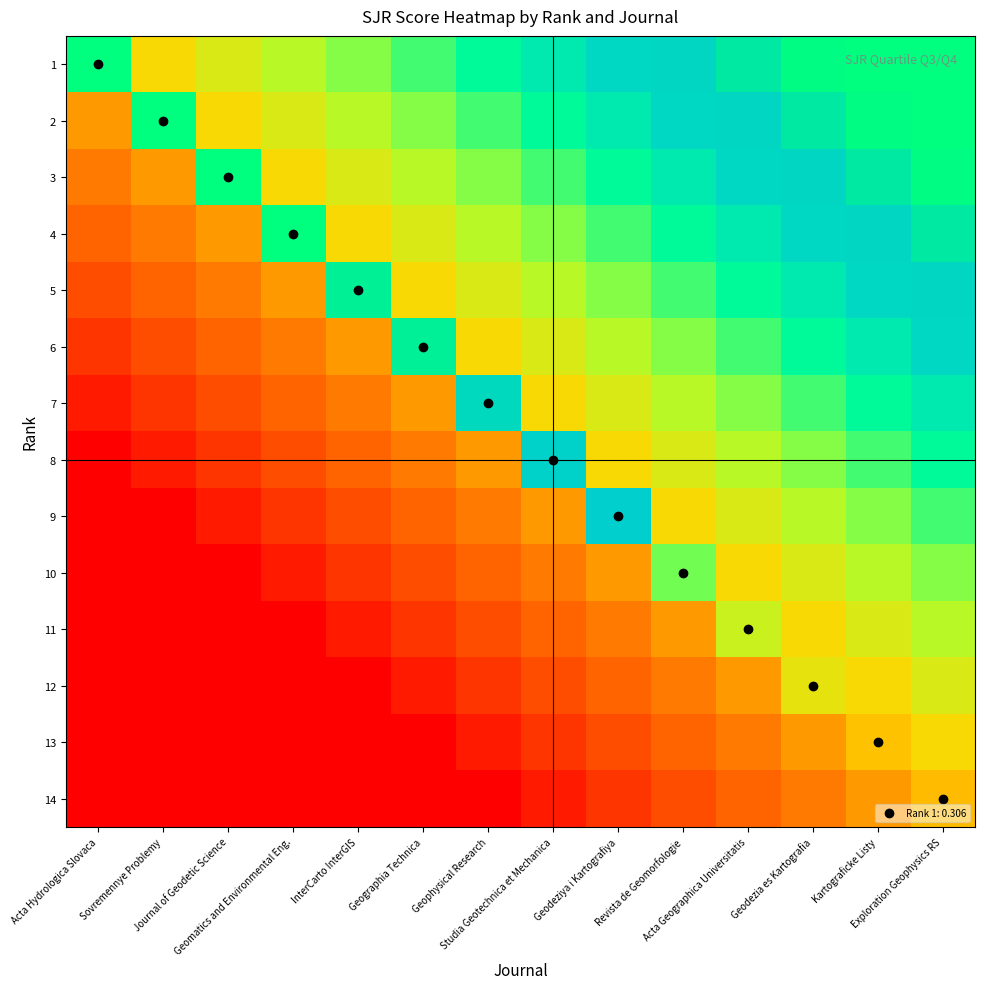

Reading left to right, list all the values displayed in this chart.

1: Acta Hydrologica Slovaca=1.0	Sovremennye Problemy=0.1	Journal of Geodetic Science=0.1	Geomatics and Environmental Eng.=0.2	InterCarto InterGIS=0.3	Geographia Technica=0.4	Geophysical Research=0.4	Studia Geotechnica et Mechanica=0.5	Geodeziya i Kartografiya=0.6	Revista de Geomorfologie=0.6	Acta Geographica Universitatis=0.7	Geodezia es Kartografia=0.8	Kartograficke Listy=0.9	Exploration Geophysics RS=0.9
2: Acta Hydrologica Slovaca=-0.1	Sovremennye Problemy=0.9	Journal of Geodetic Science=0.1	Geomatics and Environmental Eng.=0.1	InterCarto InterGIS=0.2	Geographia Technica=0.3	Geophysical Research=0.4	Studia Geotechnica et Mechanica=0.4	Geodeziya i Kartografiya=0.5	Revista de Geomorfologie=0.6	Acta Geographica Universitatis=0.6	Geodezia es Kartografia=0.7	Kartograficke Listy=0.8	Exploration Geophysics RS=0.9
3: Acta Hydrologica Slovaca=-0.1	Sovremennye Problemy=-0.1	Journal of Geodetic Science=0.8	Geomatics and Environmental Eng.=0.1	InterCarto InterGIS=0.1	Geographia Technica=0.2	Geophysical Research=0.3	Studia Geotechnica et Mechanica=0.4	Geodeziya i Kartografiya=0.4	Revista de Geomorfologie=0.5	Acta Geographica Universitatis=0.6	Geodezia es Kartografia=0.6	Kartograficke Listy=0.7	Exploration Geophysics RS=0.8
4: Acta Hydrologica Slovaca=-0.2	Sovremennye Problemy=-0.1	Journal of Geodetic Science=-0.1	Geomatics and Environmental Eng.=0.8	InterCarto InterGIS=0.1	Geographia Technica=0.1	Geophysical Research=0.2	Studia Geotechnica et Mechanica=0.3	Geodeziya i Kartografiya=0.4	Revista de Geomorfologie=0.4	Acta Geographica Universitatis=0.5	Geodezia es Kartografia=0.6	Kartograficke Listy=0.6	Exploration Geophysics RS=0.7
5: Acta Hydrologica Slovaca=-0.3	Sovremennye Problemy=-0.2	Journal of Geodetic Science=-0.1	Geomatics and Environmental Eng.=-0.1	InterCarto InterGIS=0.7	Geographia Technica=0.1	Geophysical Research=0.1	Studia Geotechnica et Mechanica=0.2	Geodeziya i Kartografiya=0.3	Revista de Geomorfologie=0.4	Acta Geographica Universitatis=0.4	Geodezia es Kartografia=0.5	Kartograficke Listy=0.6	Exploration Geophysics RS=0.6
6: Acta Hydrologica Slovaca=-0.4	Sovremennye Problemy=-0.3	Journal of Geodetic Science=-0.2	Geomatics and Environmental Eng.=-0.1	InterCarto InterGIS=-0.1	Geographia Technica=0.7	Geophysical Research=0.1	Studia Geotechnica et Mechanica=0.1	Geodeziya i Kartografiya=0.2	Revista de Geomorfologie=0.3	Acta Geographica Universitatis=0.4	Geodezia es Kartografia=0.4	Kartograficke Listy=0.5	Exploration Geophysics RS=0.6
7: Acta Hydrologica Slovaca=-0.4	Sovremennye Problemy=-0.4	Journal of Geodetic Science=-0.3	Geomatics and Environmental Eng.=-0.2	InterCarto InterGIS=-0.1	Geographia Technica=-0.1	Geophysical Research=0.7	Studia Geotechnica et Mechanica=0.1	Geodeziya i Kartografiya=0.1	Revista de Geomorfologie=0.2	Acta Geographica Universitatis=0.3	Geodezia es Kartografia=0.4	Kartograficke Listy=0.4	Exploration Geophysics RS=0.5
8: Acta Hydrologica Slovaca=-0.5	Sovremennye Problemy=-0.4	Journal of Geodetic Science=-0.4	Geomatics and Environmental Eng.=-0.3	InterCarto InterGIS=-0.2	Geographia Technica=-0.1	Geophysical Research=-0.1	Studia Geotechnica et Mechanica=0.6	Geodeziya i Kartografiya=0.1	Revista de Geomorfologie=0.1	Acta Geographica Universitatis=0.2	Geodezia es Kartografia=0.3	Kartograficke Listy=0.4	Exploration Geophysics RS=0.4
9: Acta Hydrologica Slovaca=-0.6	Sovremennye Problemy=-0.5	Journal of Geodetic Science=-0.4	Geomatics and Environmental Eng.=-0.4	InterCarto InterGIS=-0.3	Geographia Technica=-0.2	Geophysical Research=-0.1	Studia Geotechnica et Mechanica=-0.1	Geodeziya i Kartografiya=0.6	Revista de Geomorfologie=0.1	Acta Geographica Universitatis=0.1	Geodezia es Kartografia=0.2	Kartograficke Listy=0.3	Exploration Geophysics RS=0.4
10: Acta Hydrologica Slovaca=-0.6	Sovremennye Problemy=-0.6	Journal of Geodetic Science=-0.5	Geomatics and Environmental Eng.=-0.4	InterCarto InterGIS=-0.4	Geographia Technica=-0.3	Geophysical Research=-0.2	Studia Geotechnica et Mechanica=-0.1	Geodeziya i Kartografiya=-0.1	Revista de Geomorfologie=0.3	Acta Geographica Universitatis=0.1	Geodezia es Kartografia=0.1	Kartograficke Listy=0.2	Exploration Geophysics RS=0.3
11: Acta Hydrologica Slovaca=-0.7	Sovremennye Problemy=-0.6	Journal of Geodetic Science=-0.6	Geomatics and Environmental Eng.=-0.5	InterCarto InterGIS=-0.4	Geographia Technica=-0.4	Geophysical Research=-0.3	Studia Geotechnica et Mechanica=-0.2	Geodeziya i Kartografiya=-0.1	Revista de Geomorfologie=-0.1	Acta Geographica Universitatis=0.2	Geodezia es Kartografia=0.1	Kartograficke Listy=0.1	Exploration Geophysics RS=0.2
12: Acta Hydrologica Slovaca=-0.8	Sovremennye Problemy=-0.7	Journal of Geodetic Science=-0.6	Geomatics and Environmental Eng.=-0.6	InterCarto InterGIS=-0.5	Geographia Technica=-0.4	Geophysical Research=-0.4	Studia Geotechnica et Mechanica=-0.3	Geodeziya i Kartografiya=-0.2	Revista de Geomorfologie=-0.1	Acta Geographica Universitatis=-0.1	Geodezia es Kartografia=0.1	Kartograficke Listy=0.1	Exploration Geophysics RS=0.1
13: Acta Hydrologica Slovaca=-0.9	Sovremennye Problemy=-0.8	Journal of Geodetic Science=-0.7	Geomatics and Environmental Eng.=-0.6	InterCarto InterGIS=-0.6	Geographia Technica=-0.5	Geophysical Research=-0.4	Studia Geotechnica et Mechanica=-0.4	Geodeziya i Kartografiya=-0.3	Revista de Geomorfologie=-0.2	Acta Geographica Universitatis=-0.1	Geodezia es Kartografia=-0.1	Kartograficke Listy=0.0	Exploration Geophysics RS=0.1
14: Acta Hydrologica Slovaca=-0.9	Sovremennye Problemy=-0.9	Journal of Geodetic Science=-0.8	Geomatics and Environmental Eng.=-0.7	InterCarto InterGIS=-0.6	Geographia Technica=-0.6	Geophysical Research=-0.5	Studia Geotechnica et Mechanica=-0.4	Geodeziya i Kartografiya=-0.4	Revista de Geomorfologie=-0.3	Acta Geographica Universitatis=-0.2	Geodezia es Kartografia=-0.1	Kartograficke Listy=-0.1	Exploration Geophysics RS=0.0